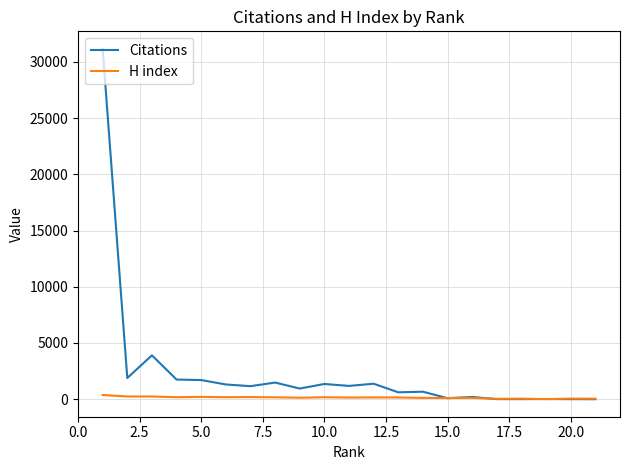

What is the average value of the Citations series?

2420